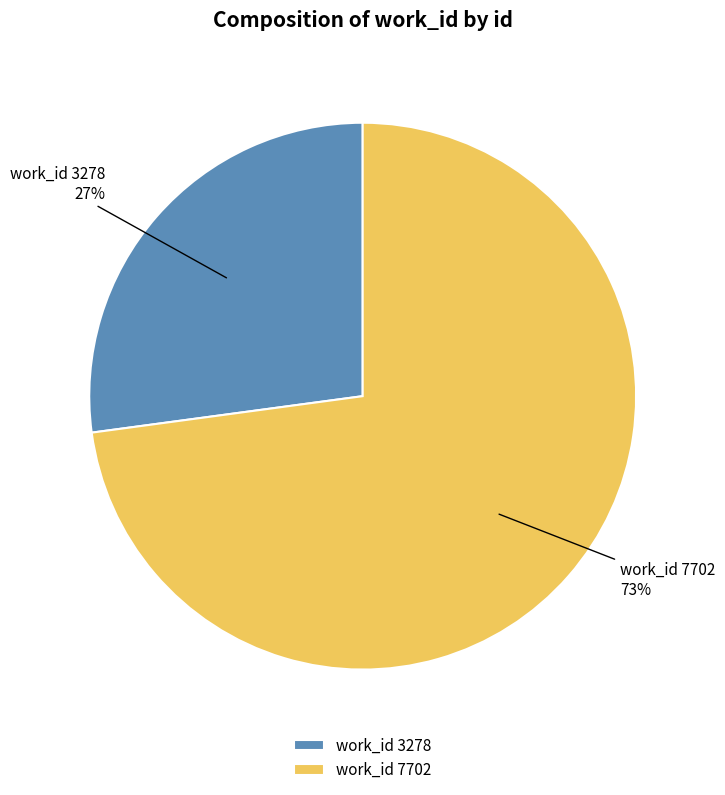

Which slice is the smallest?

work_id 3278